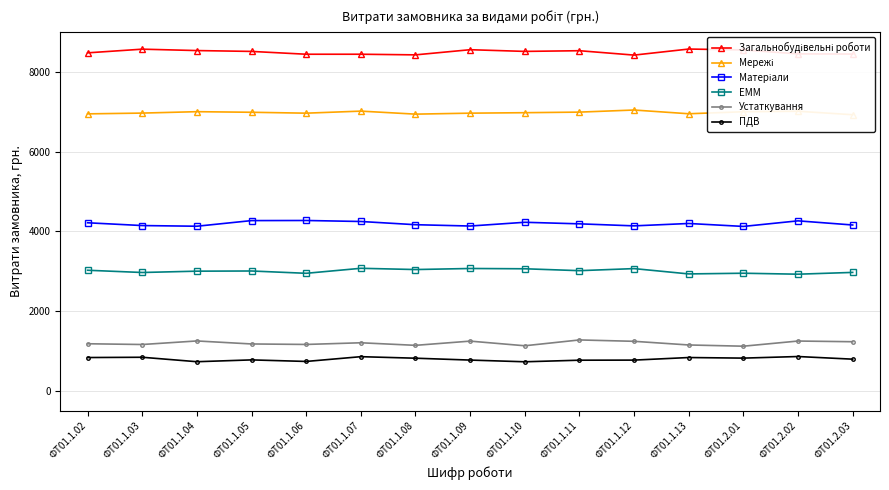

What is the label of the 15th point from the left?

ФТ01.2.03